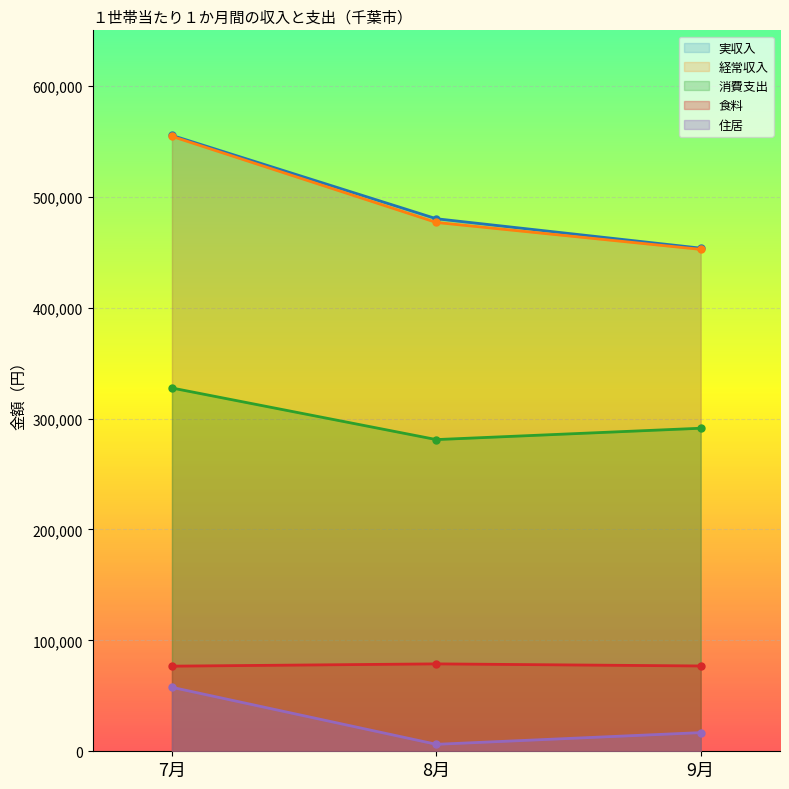

Reading left to right, extract all data points from this chart.

実収入: 555298	480129	453619
経常収入: 554403	476796	452513
消費支出: 327522	281016	291261
食料: 76748	78800	76912
住居: 57667	6281	16834